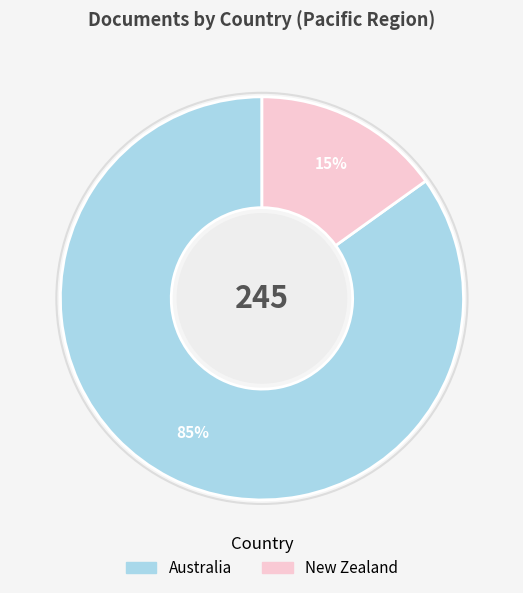

Which has a higher value, New Zealand or Australia?

Australia